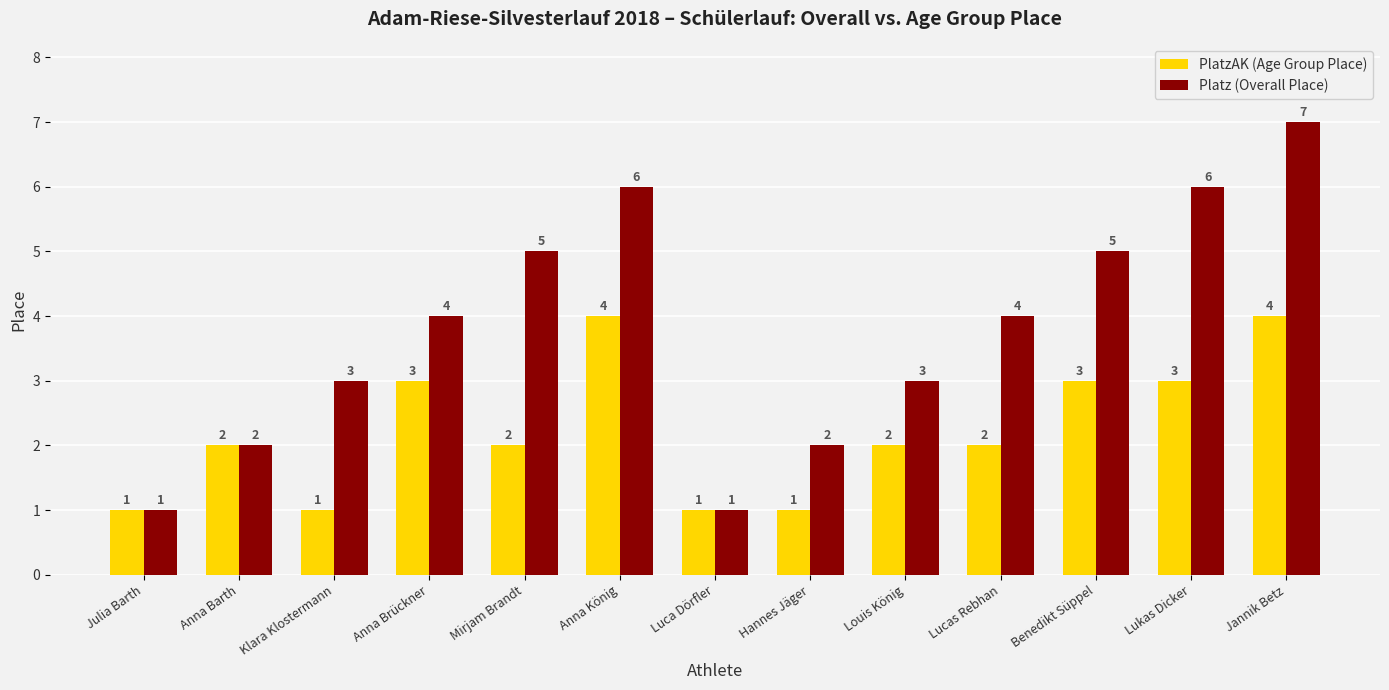

What is the difference between the maximum and second lowest values in the PlatzAK (Age Group Place) series?

3